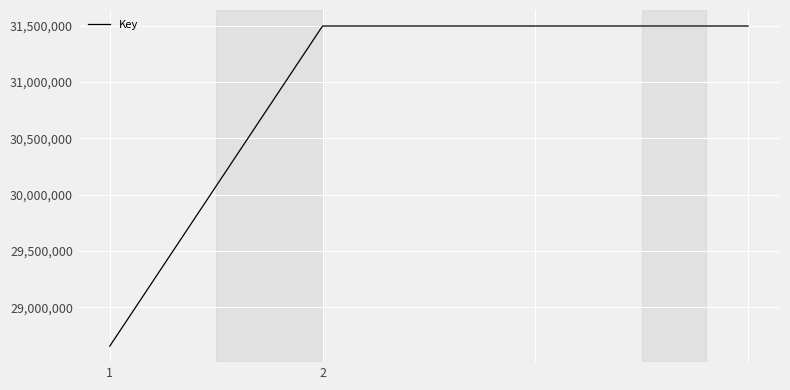

True or false: the data has more than 1 interior local peaks.

False